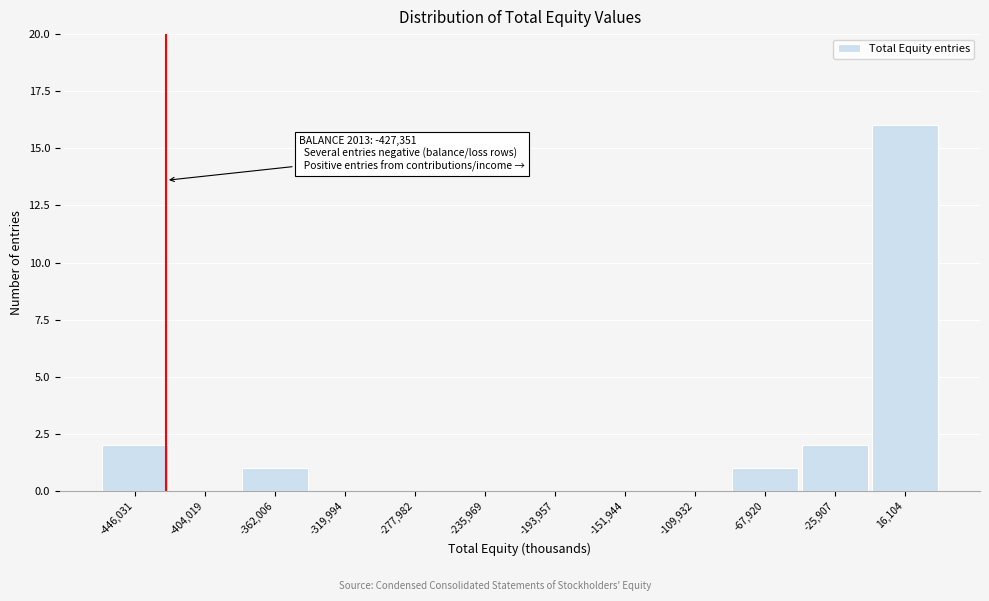

Which range on the x-axis has the tallest bar?

-5000 to 35000